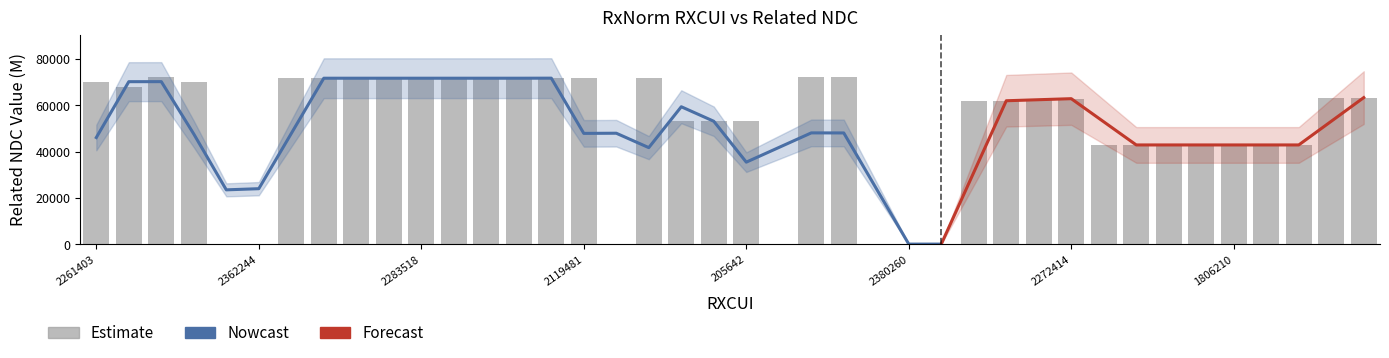

What is the label of the 33rd bar from the right?

2283536